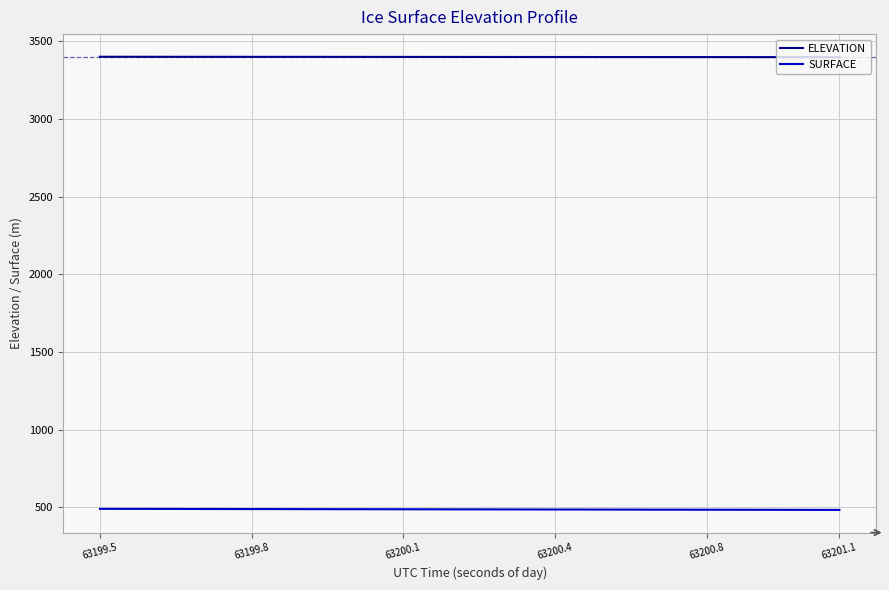

Rank the series by their average value, from highest to lowest.

ELEVATION, SURFACE